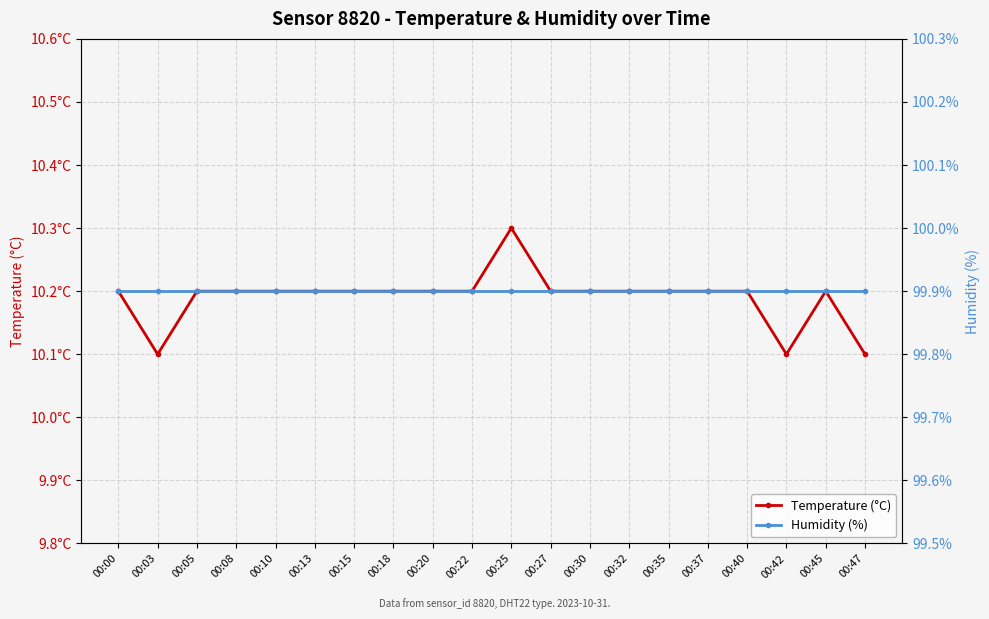

How many categories are shown in the chart?

20